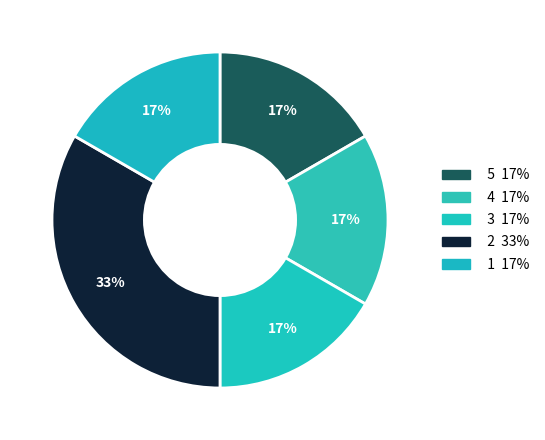

How many segments does this pie chart have?

5